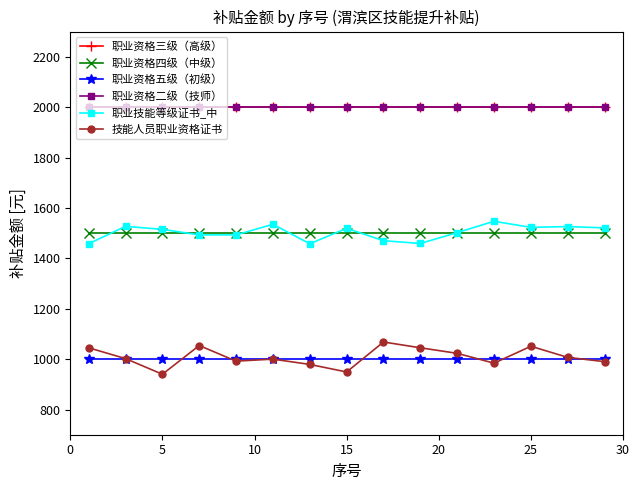

True or false: 职业资格二级（技师） and 职业资格四级（中级） cross at least once.

False